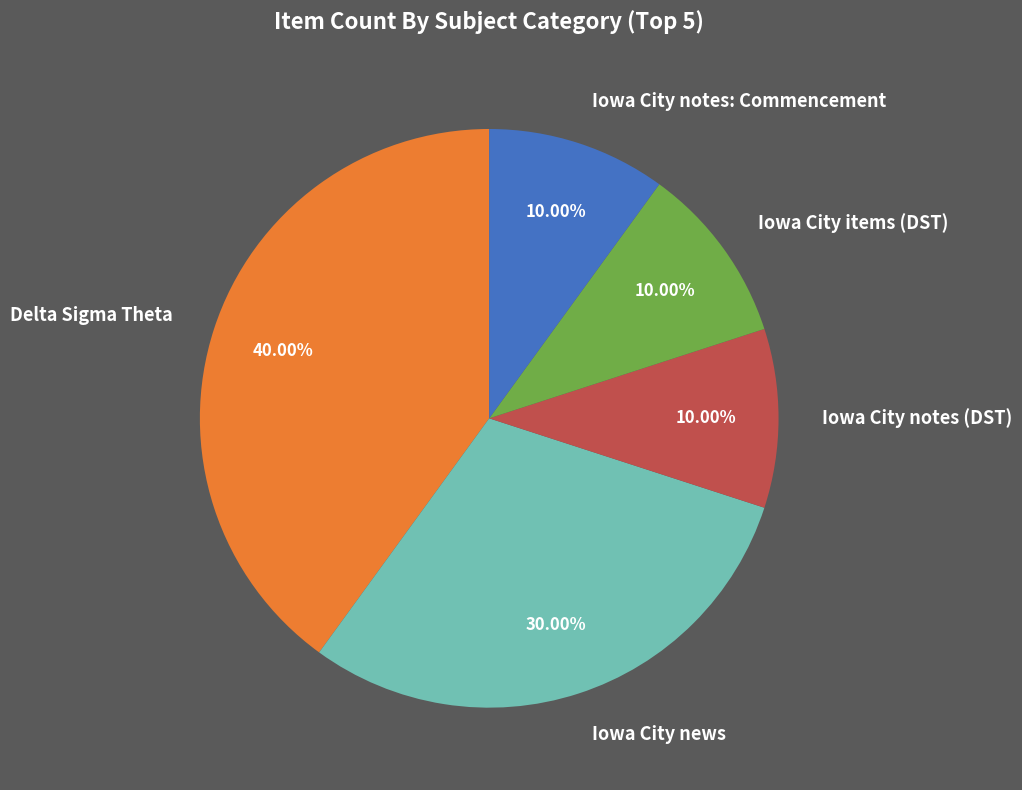

How many segments does this pie chart have?

5